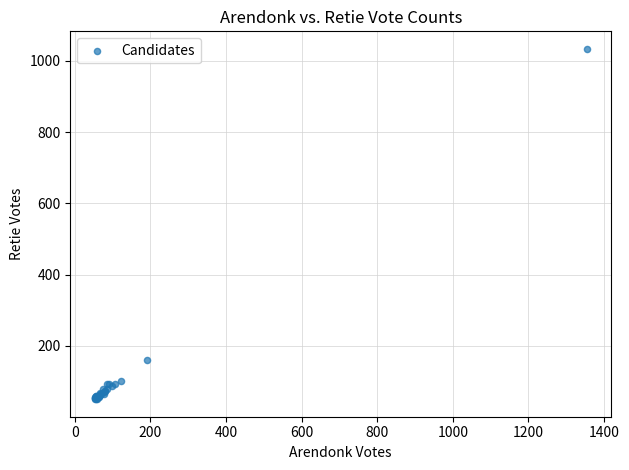

What Y value in the scatter plot is closest to 542?

161